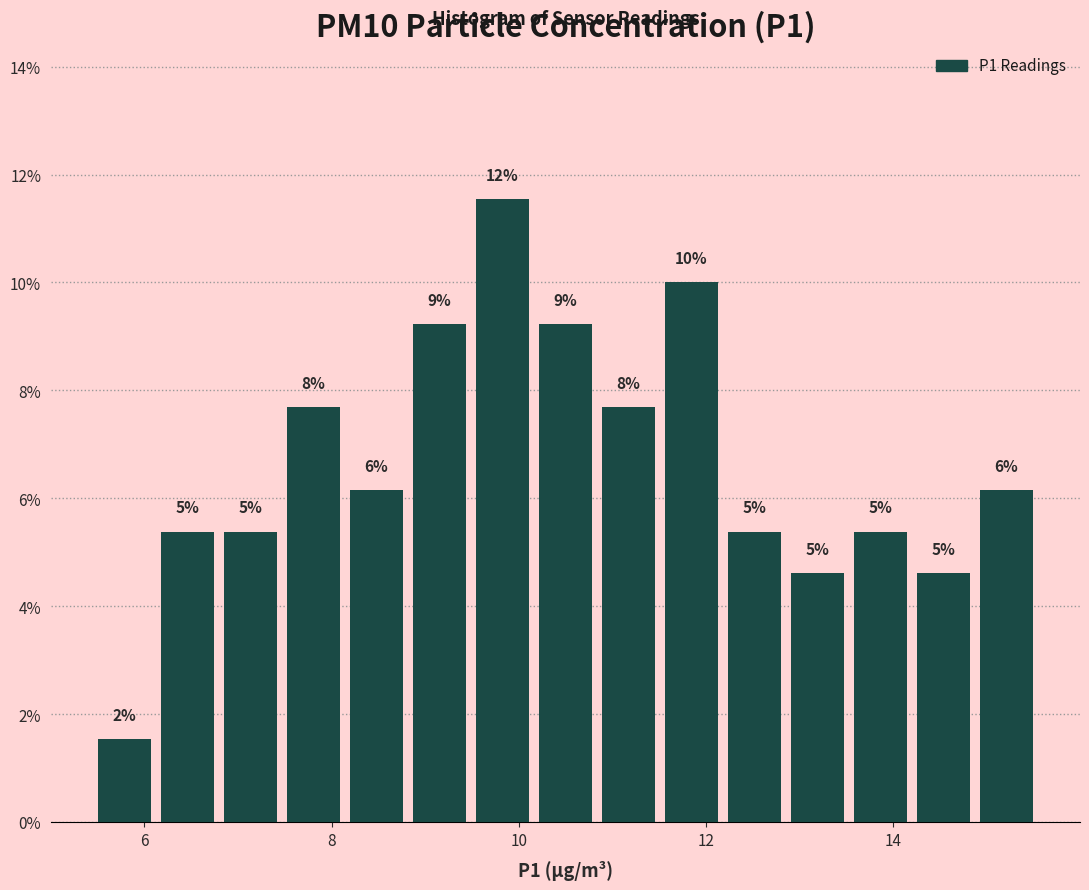

Around what value on the x-axis is the tallest bar? Give the approximate position of its centre, as read against the axis.

9.8